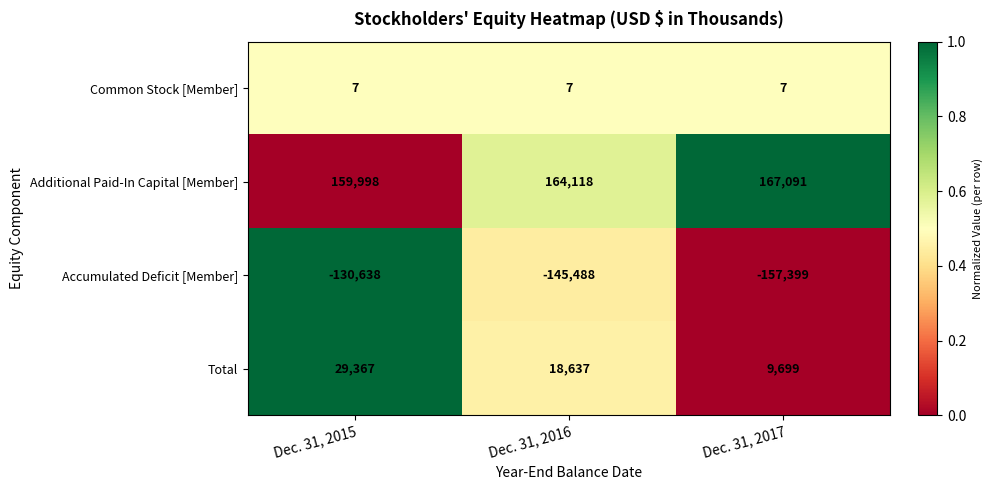

At which category does the chart reach its peak across all series?

Dec. 31, 2017